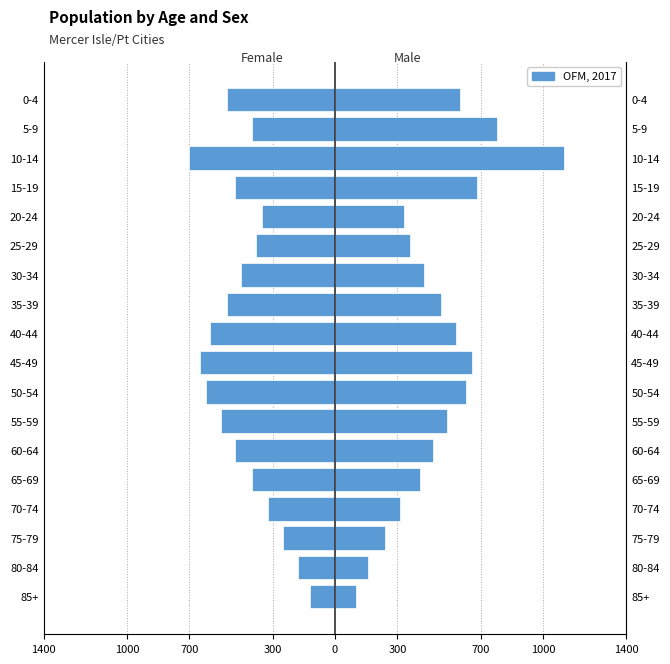

Which series has the largest range (max minus min)?

Male